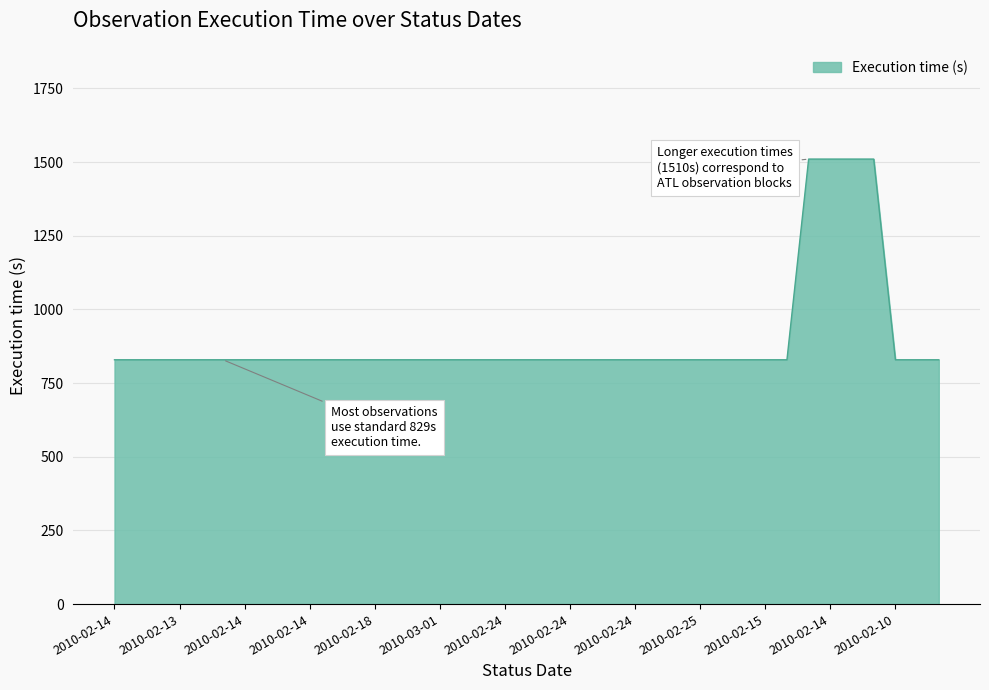

What is the difference between the maximum and minimum values?

681